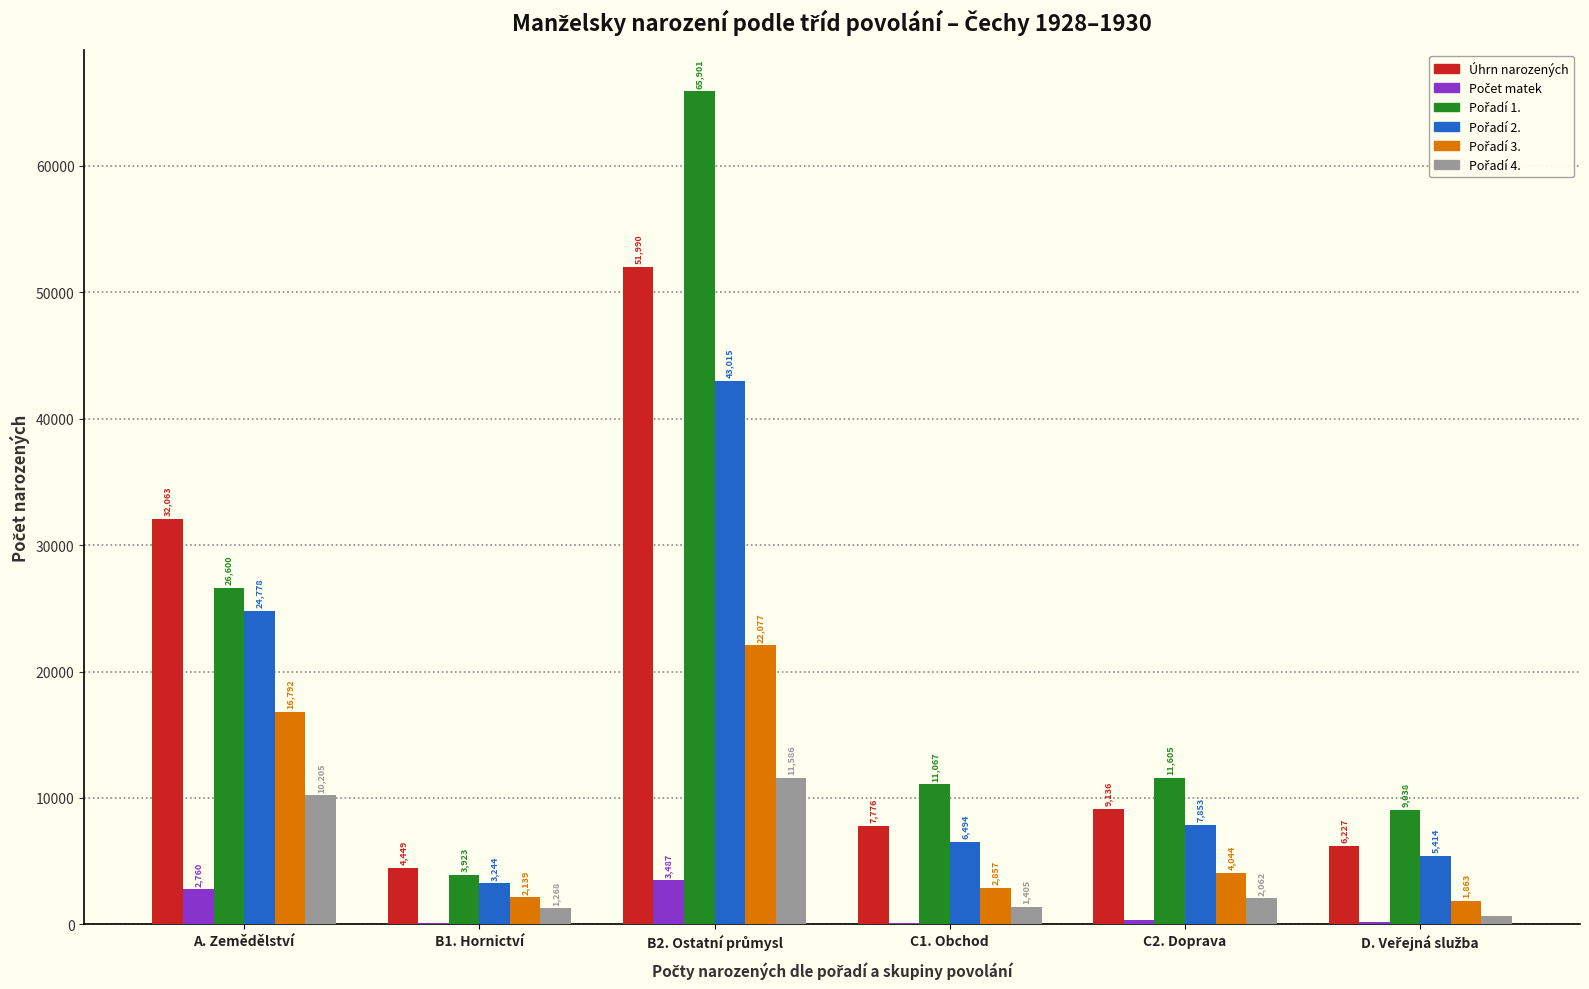

The Úhrn narozených series shows 9136 at C2. Doprava. True or false?

True